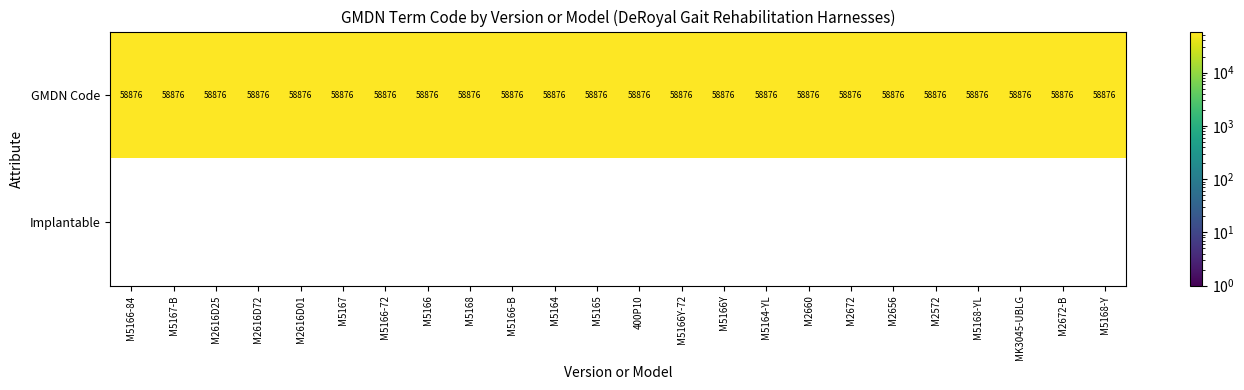

Which series has the largest total across all categories?

GMDN Code